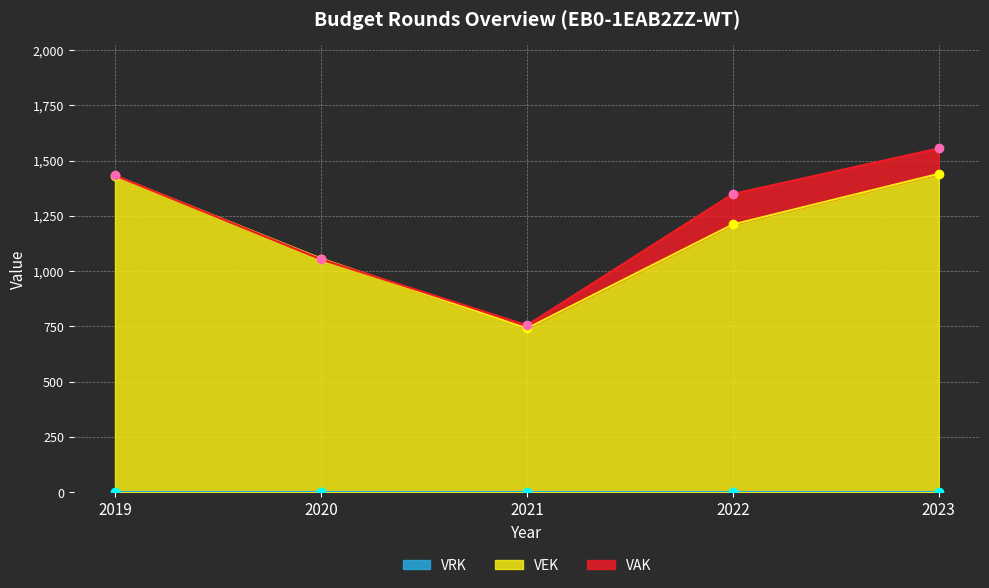

The VEK series shows 1211 at 2022. True or false?

True